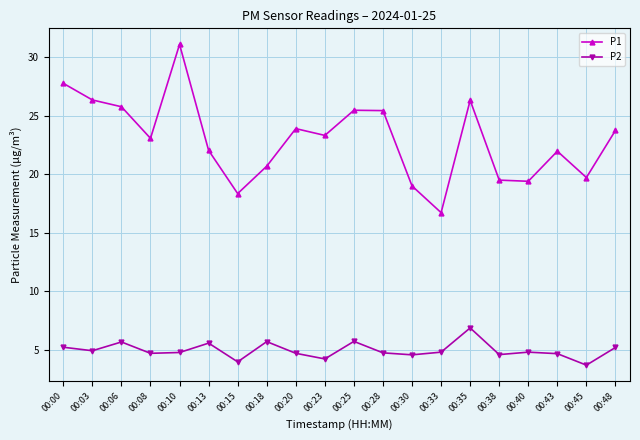

True or false: P1 has more than 0 points higher than both neighbors.

True